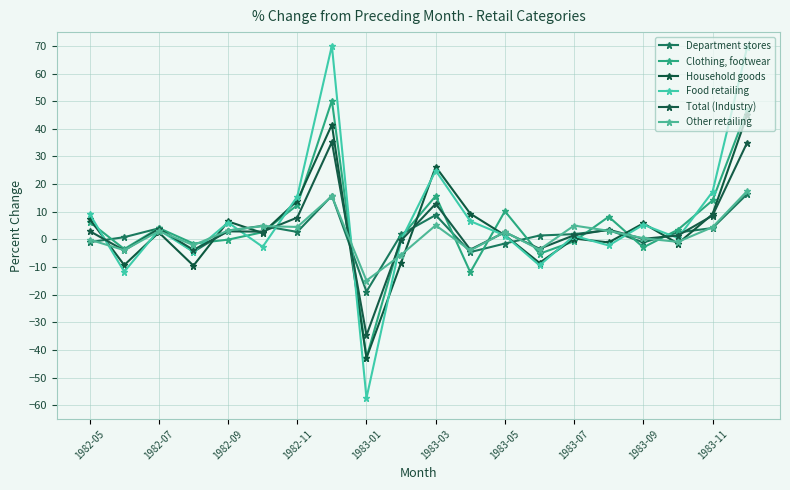

Rank the series by their maximum value, from highest to lowest.

Food retailing, Clothing, footwear, Household goods, Total (Industry), Other retailing, Department stores